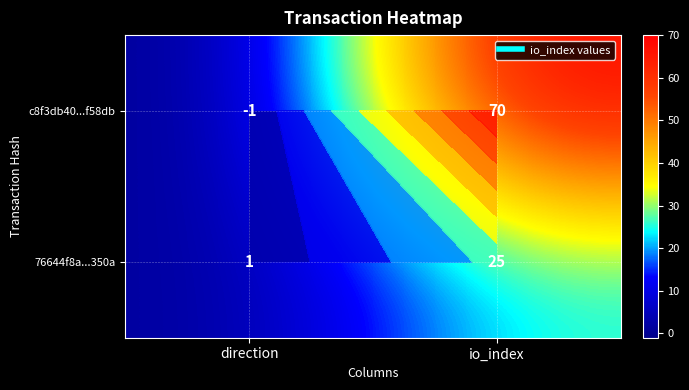

At which label does c8f3db40...f58db reach its peak?

io_index